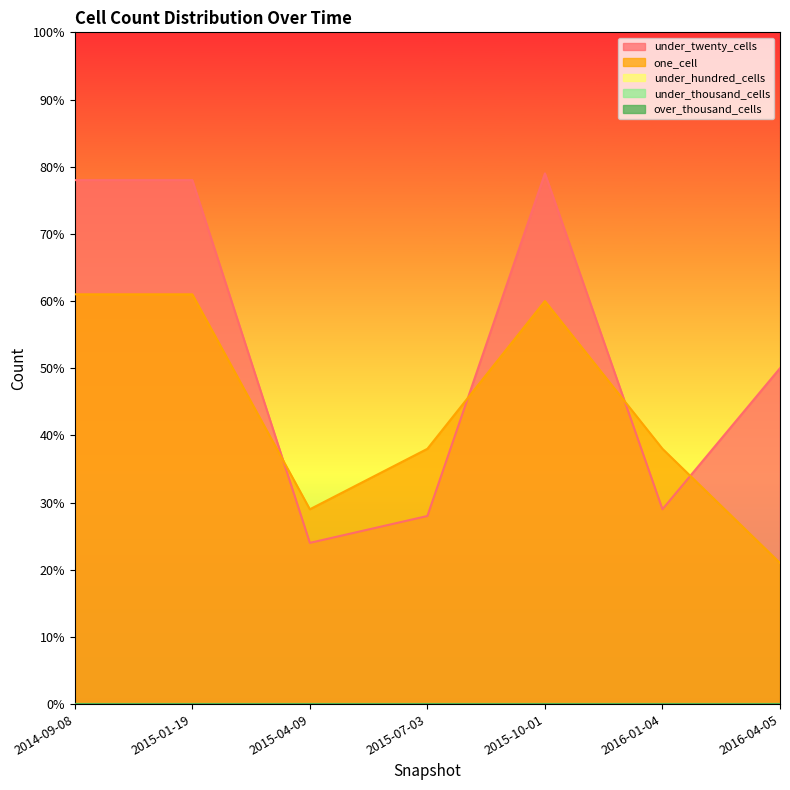

Is the value of one_cell at 2016-01-04 greater than the value of over_thousand_cells at 2015-07-03?

Yes